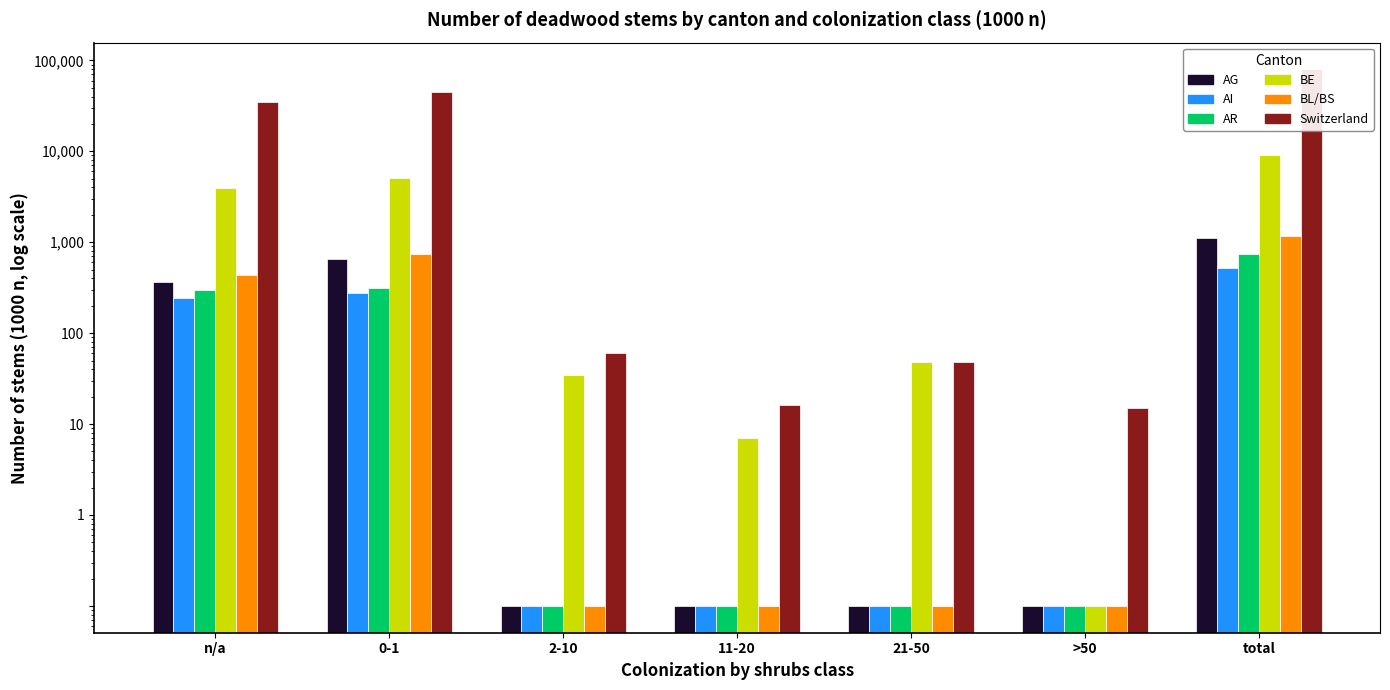

The value of AR at >50 is 0.2. True or false?

False